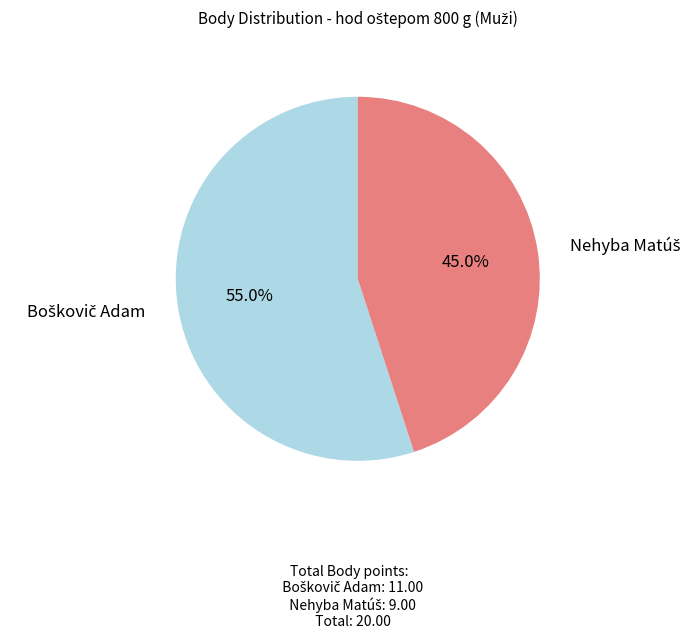

Is there a majority slice in this chart?

Yes